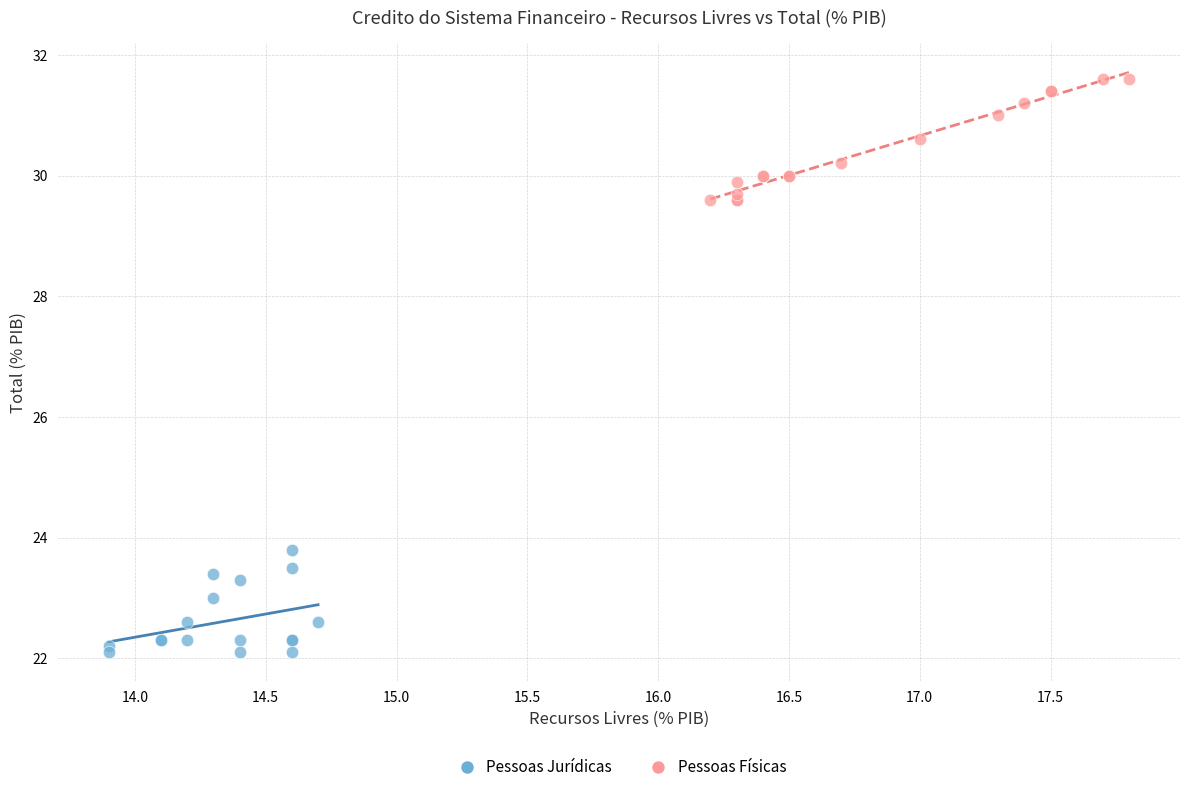

Which series reaches the minimum Y coordinate?

Pessoas Jurídicas